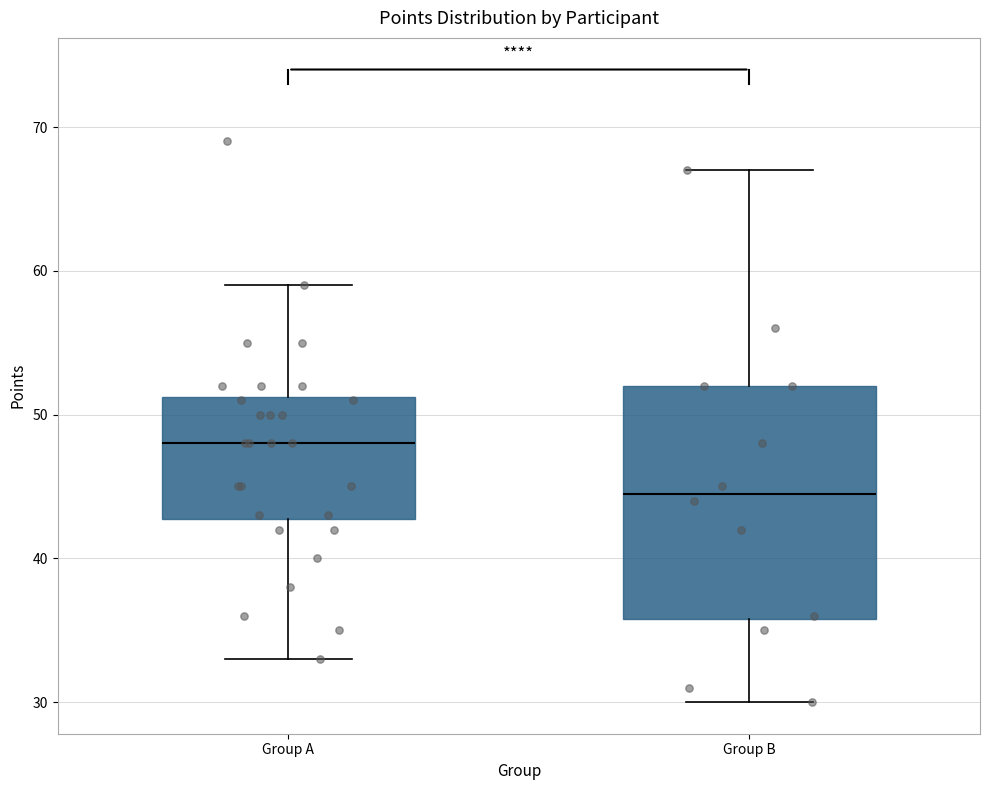

Reading left to right, transcribe this box plot: for each box, give where its median line is, the range the box spans, and where its two whiskers end, as read against the y-axis. The values are not printed on the chart, so give them approximately, as read against the axis.

Group A: median 48, box 43 to 51, whiskers 33 to 59
Group B: median 45, box 36 to 52, whiskers 30 to 67